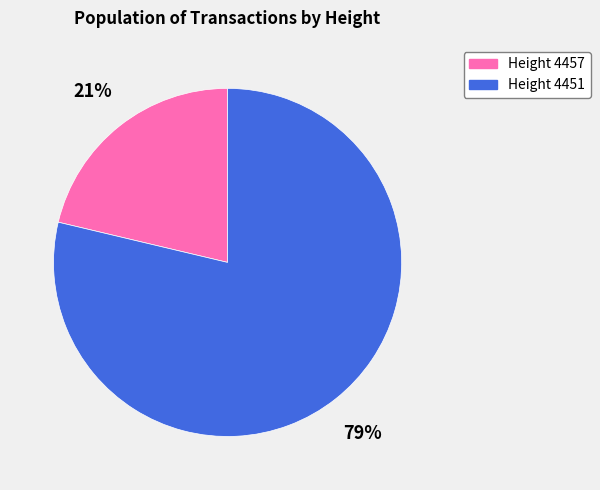

To the nearest percent, what is the average slice percentage?

50%